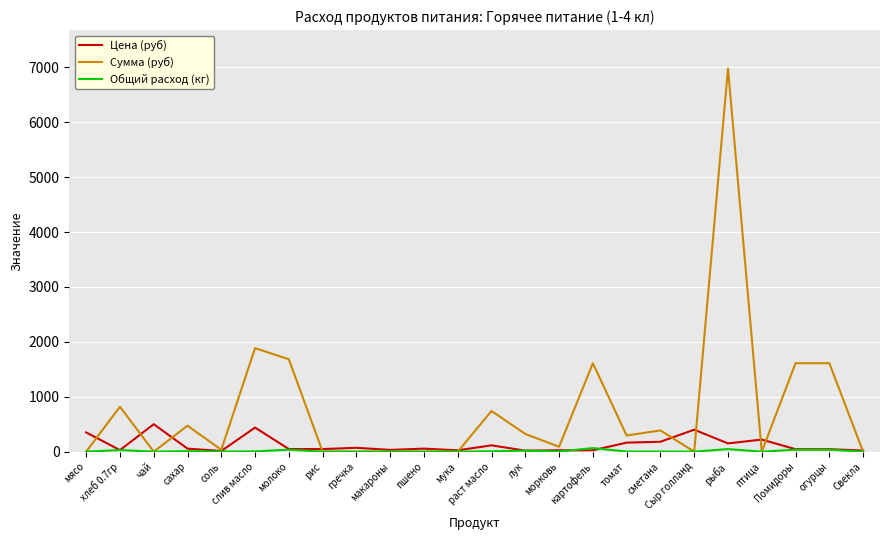

Which series has the widest spread of values?

Сумма (руб)